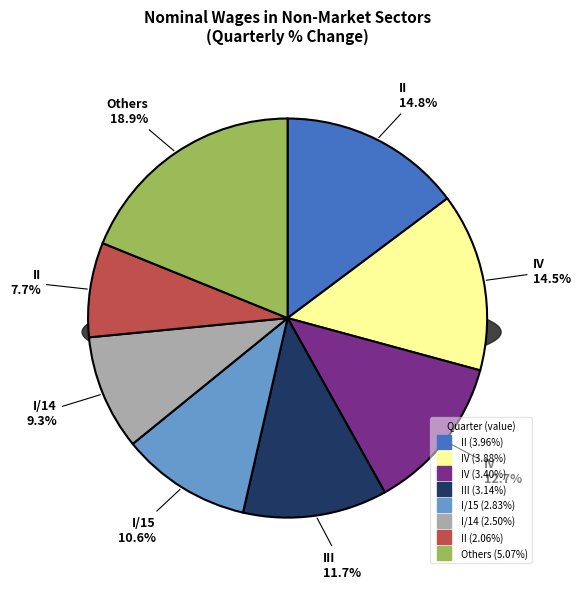

Combined, do I/15 and IV account for over 50%?

No